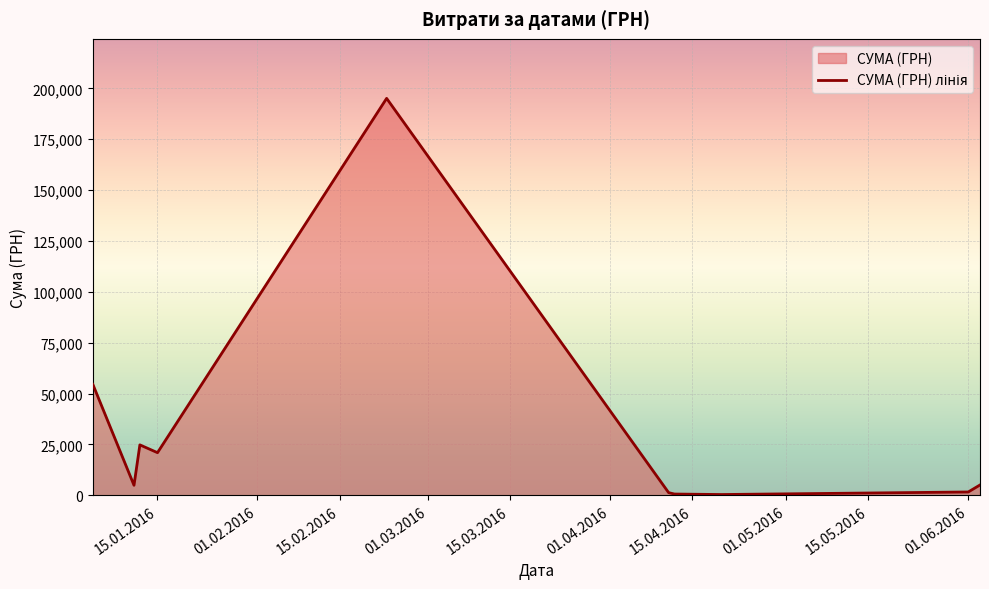

Which has a higher value, 15.04.2016 or 15.05.2016?

15.05.2016